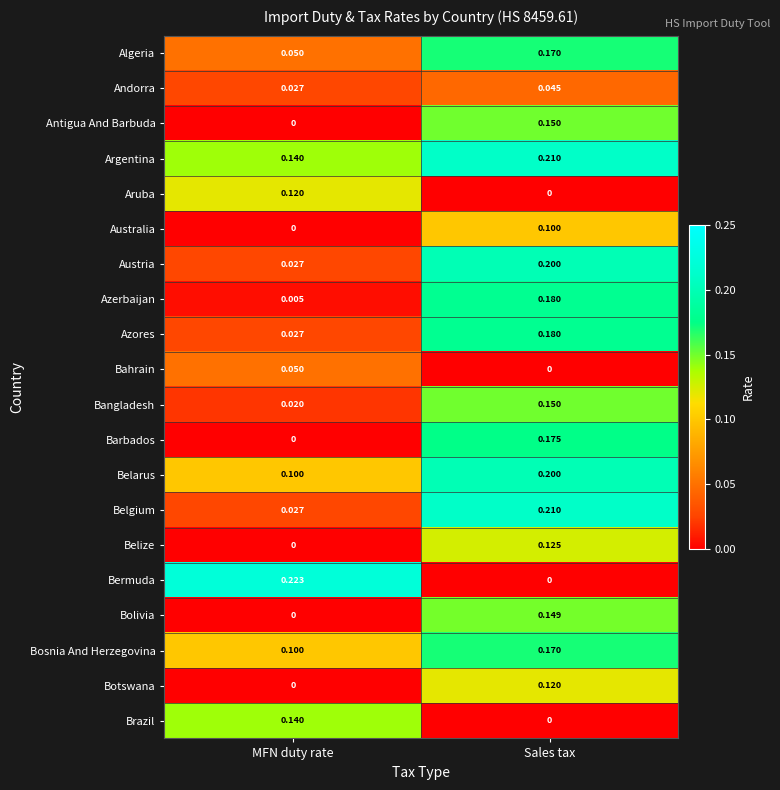

Rank the categories by Azerbaijan value from highest to lowest.

Sales tax, MFN duty rate